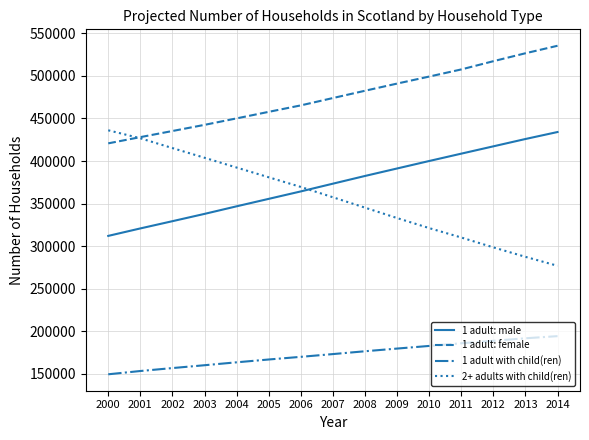

What is the sum of all 1 adult: male values?

5599550